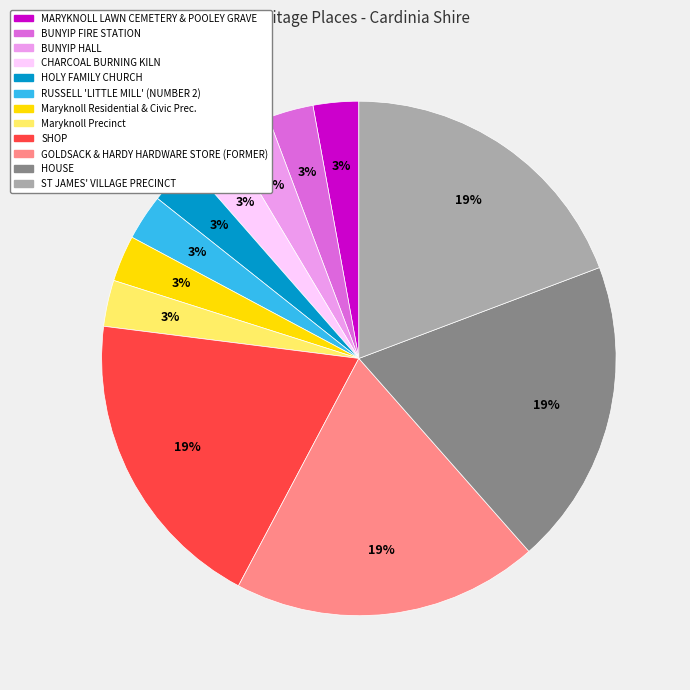

Does SHOP represent more than half of the total?

No